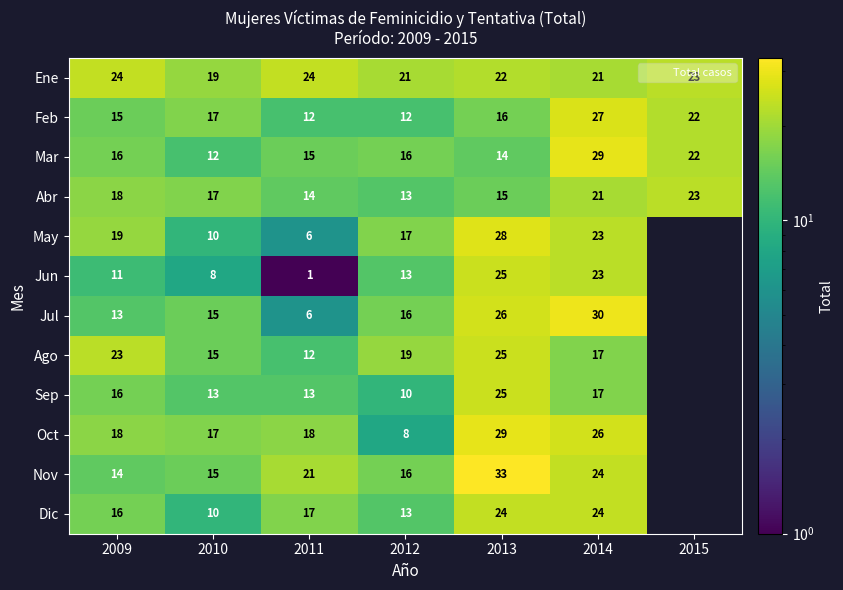

At which label is Abr closest to 18?

2009